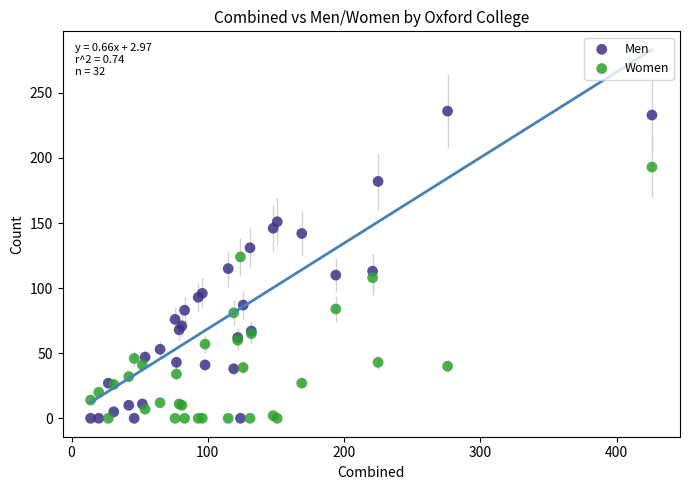

Which series contains the highest Y value?

Men